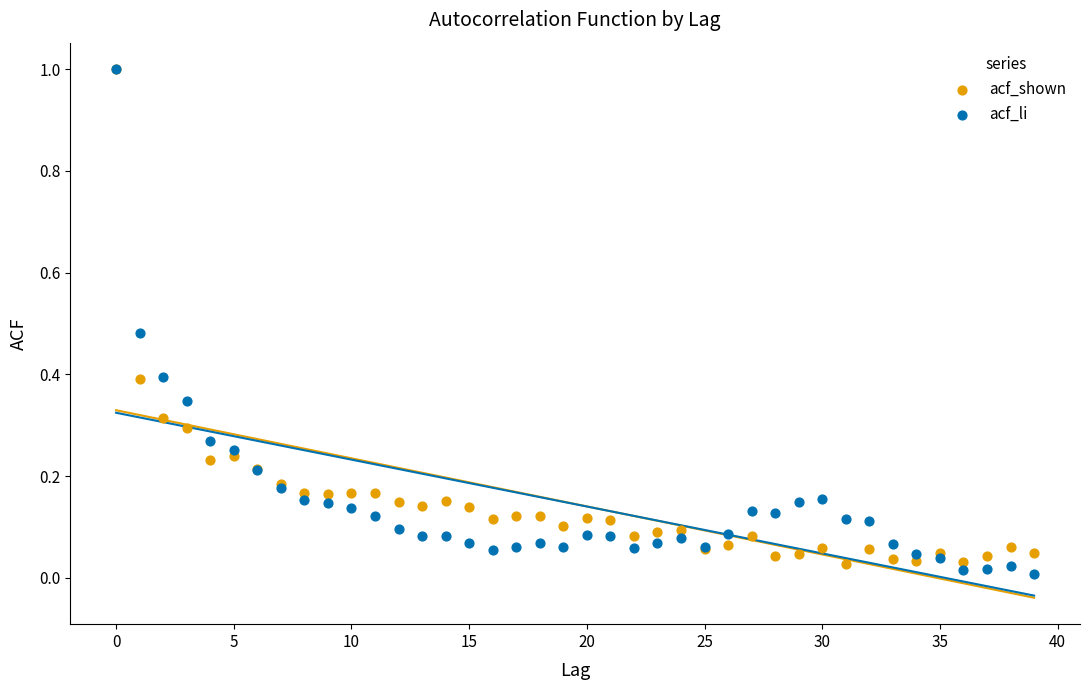

What are all the series names shown in the legend?

acf_shown, acf_li